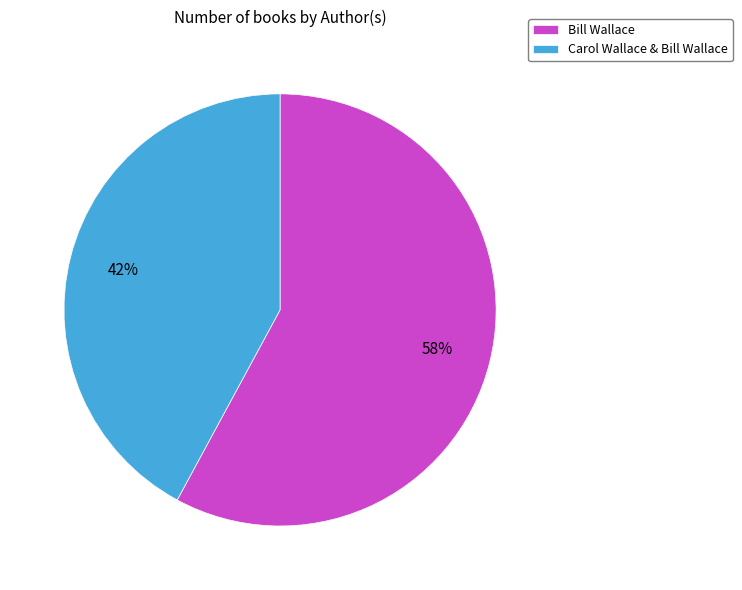

Approximately how many times larger is the value at Bill Wallace compared to Carol Wallace & Bill Wallace?

1.4